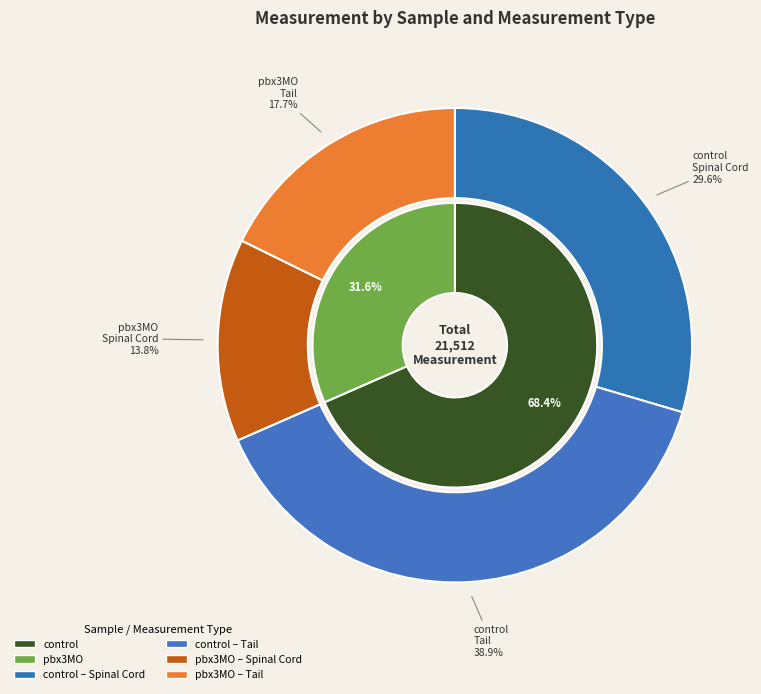

Does 3 account for over 50% of the chart?

No